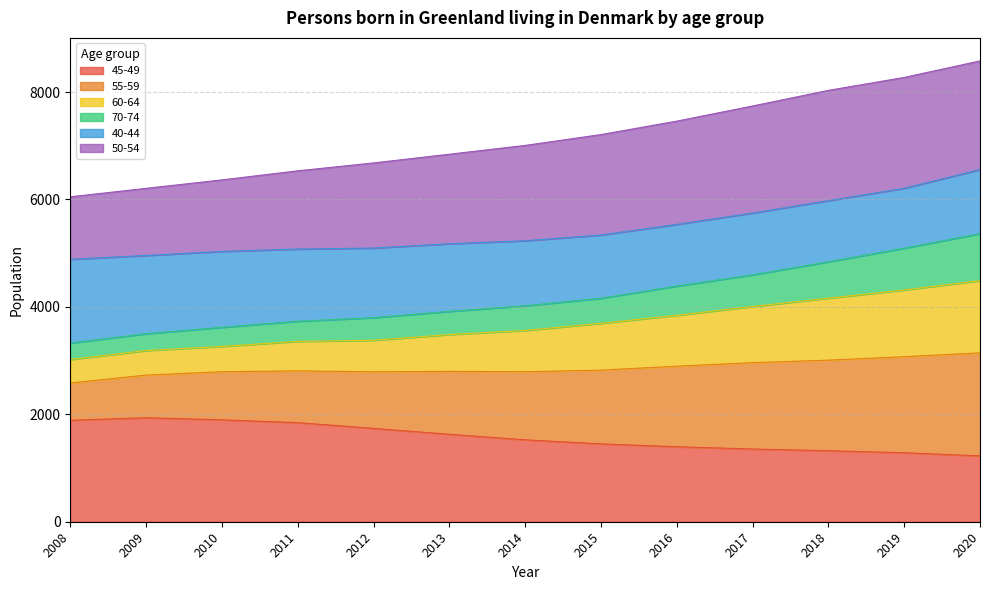

What is the value of the 45-49 point at the 6th from the left?

1628